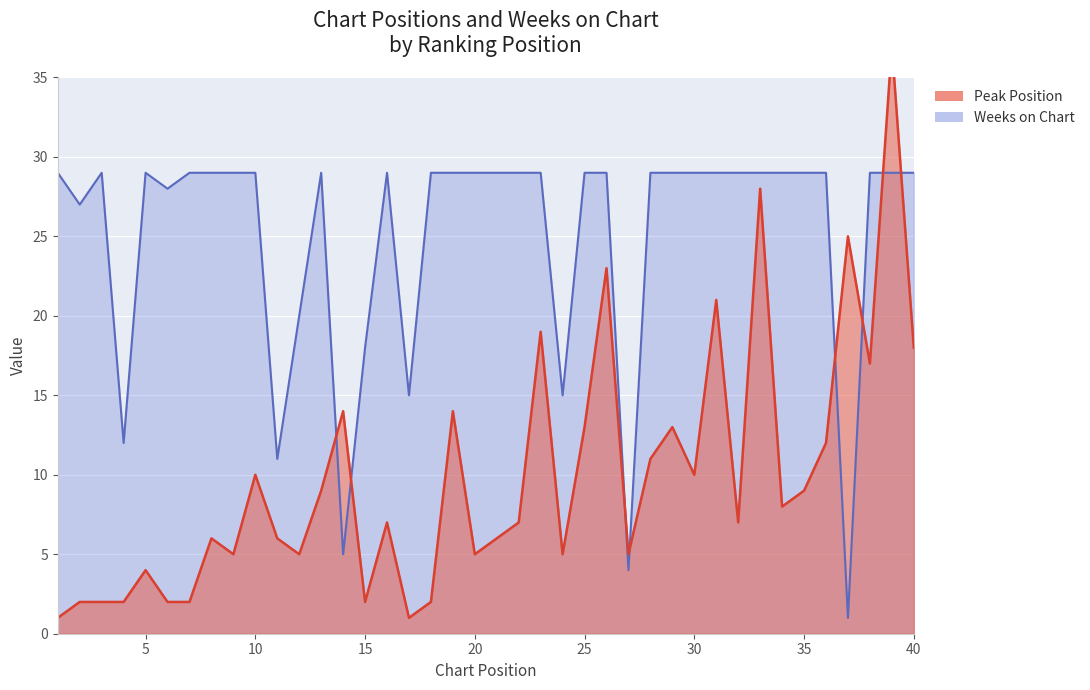

How many distinct data groups are displayed?

2